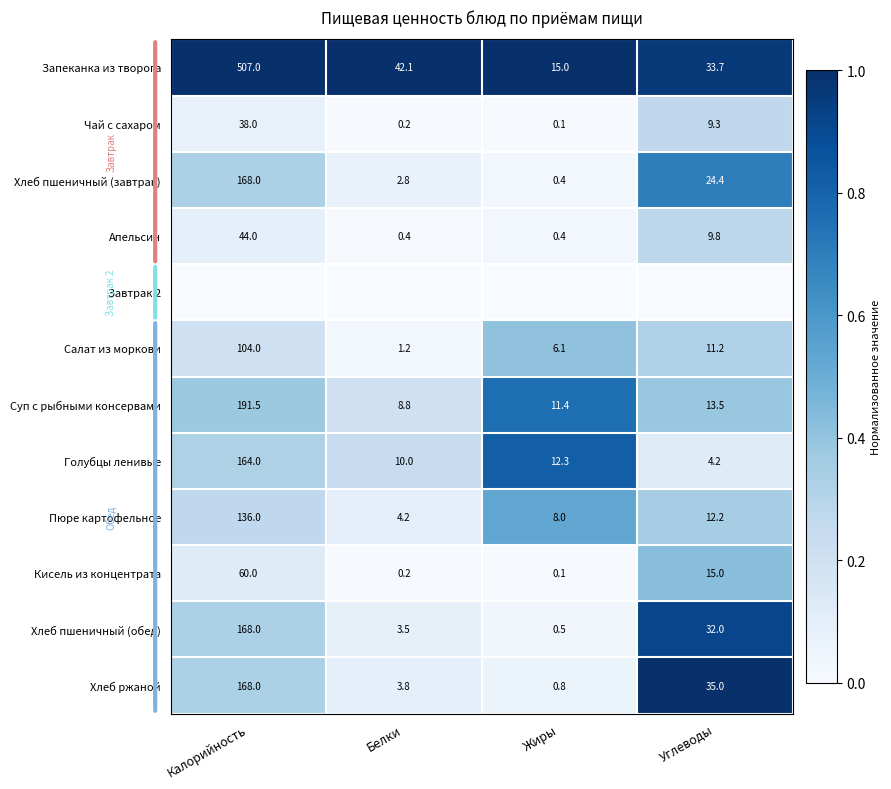

Is it true that Хлеб ржаной equals 63.2 at Калорийность?

False